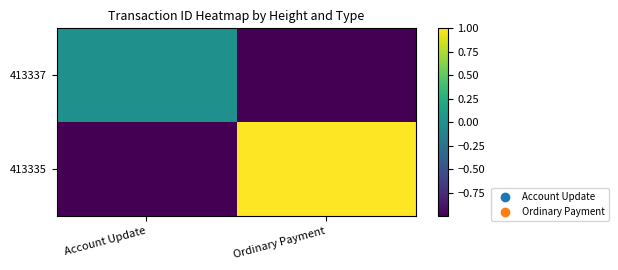

Between Account Update and Ordinary Payment, which series saw the biggest shift?

413335